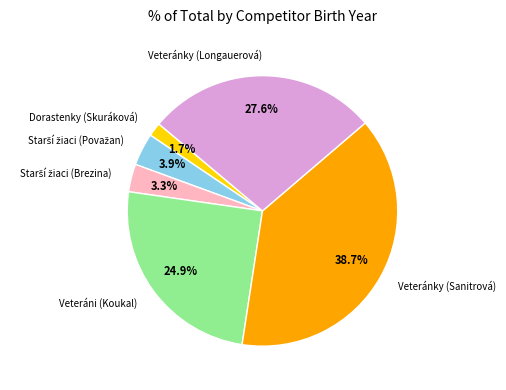

Which has a higher value, Veteráni (Koukal) or Veteránky (Sanitrová)?

Veteránky (Sanitrová)